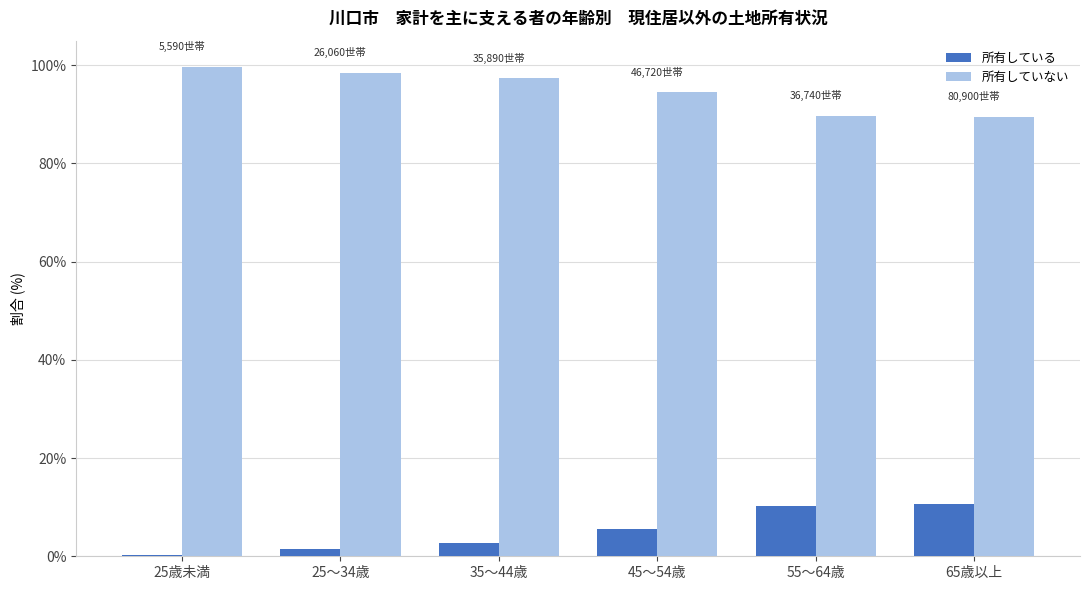

What is the spread (max minus min) of values at 45～54歳?

89.0